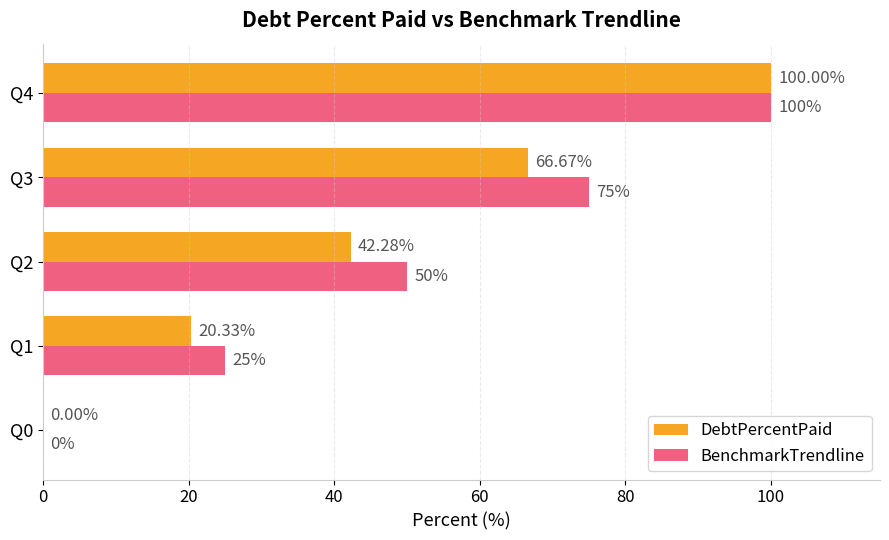

Between Q2 and Q3, which series saw the biggest shift?

BenchmarkTrendline